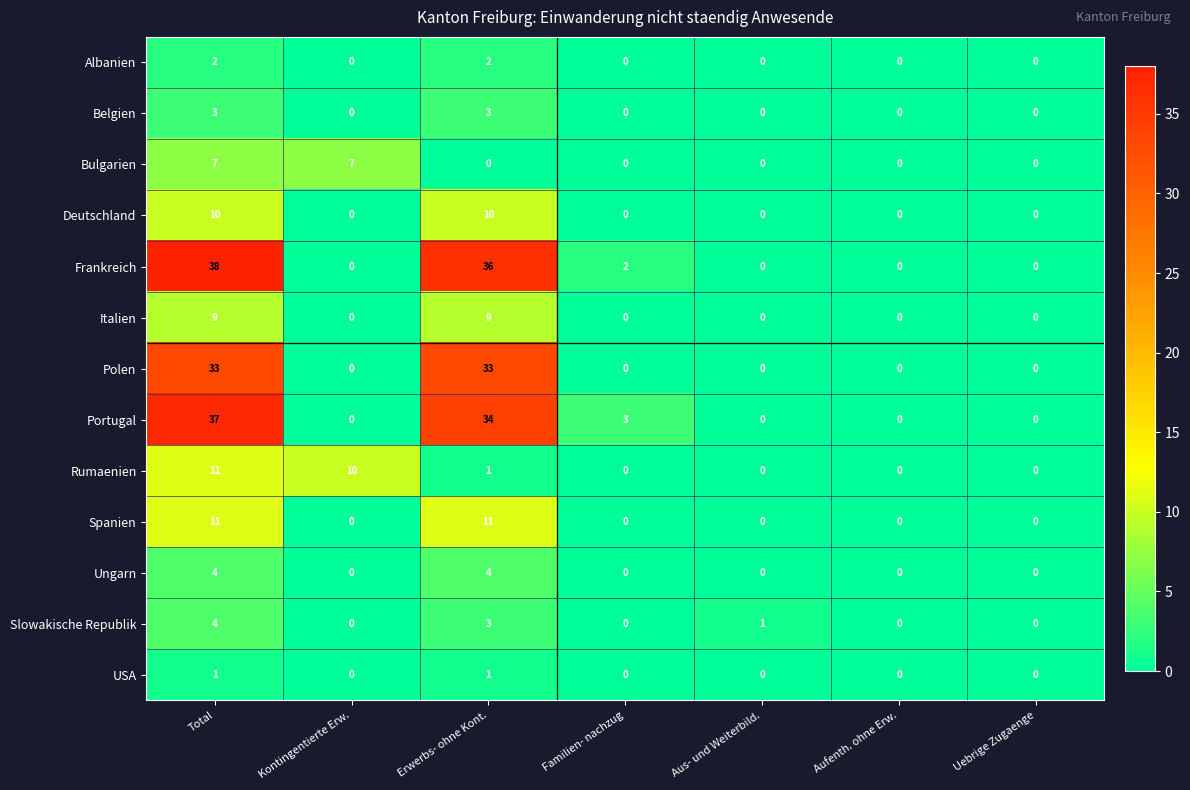

How many data points in Bulgarien are above 0?

2